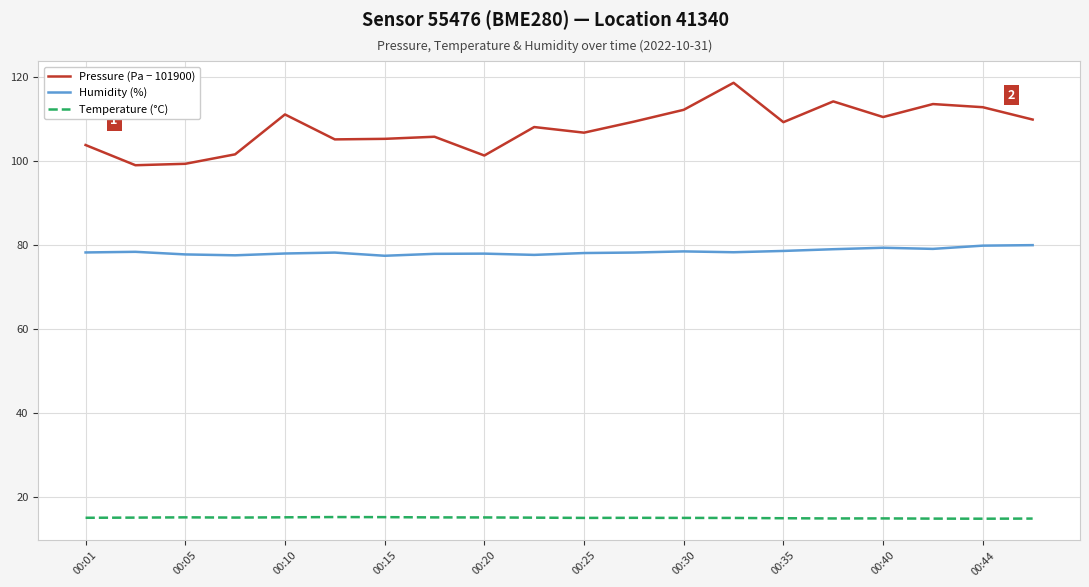

Rank the series by their average value, from lowest to highest.

Temperature (°C), Humidity (%), Pressure (Pa − 101900)